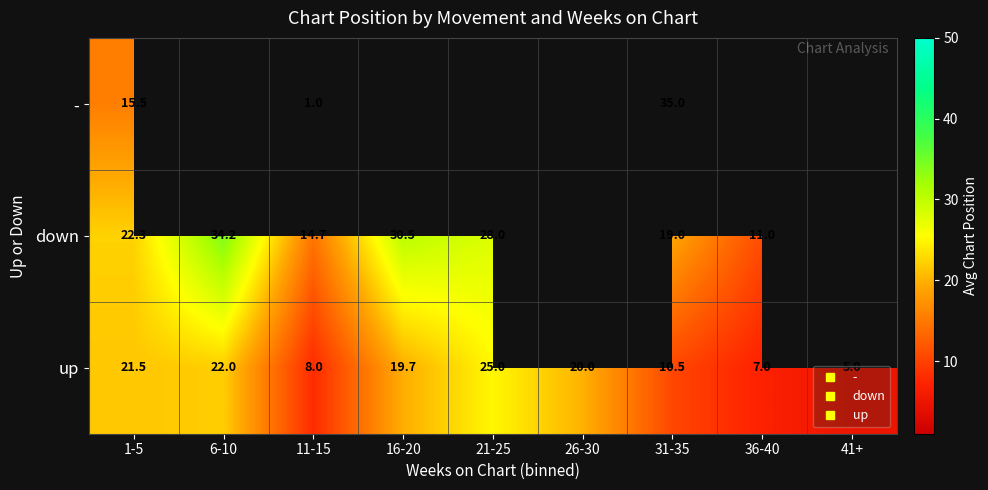

Which series has the largest range (max minus min)?

-